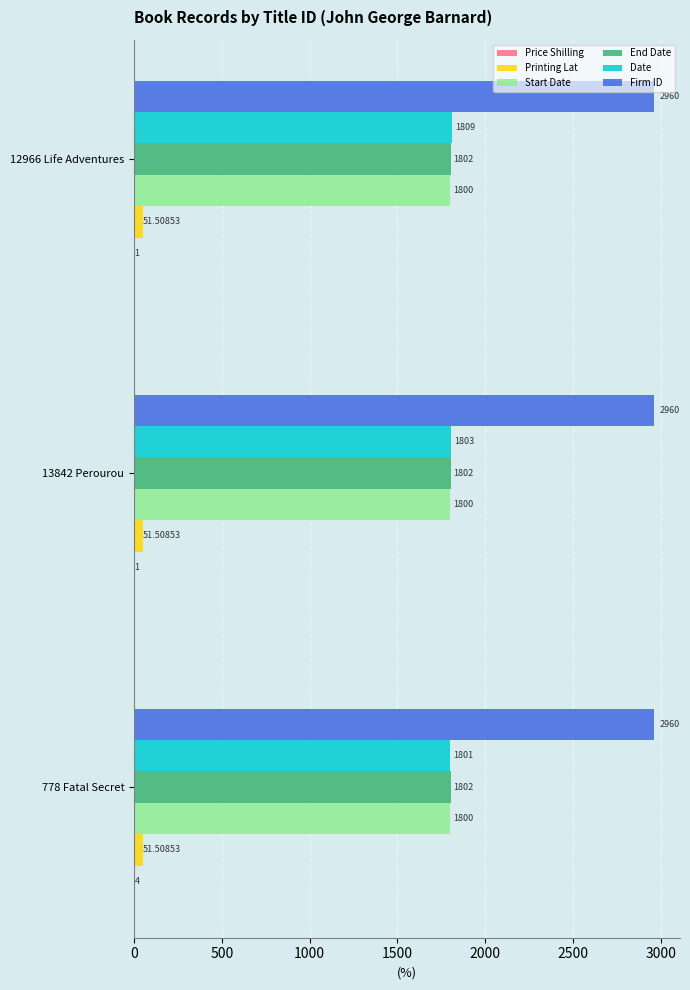

How many categories are shown in the chart?

3